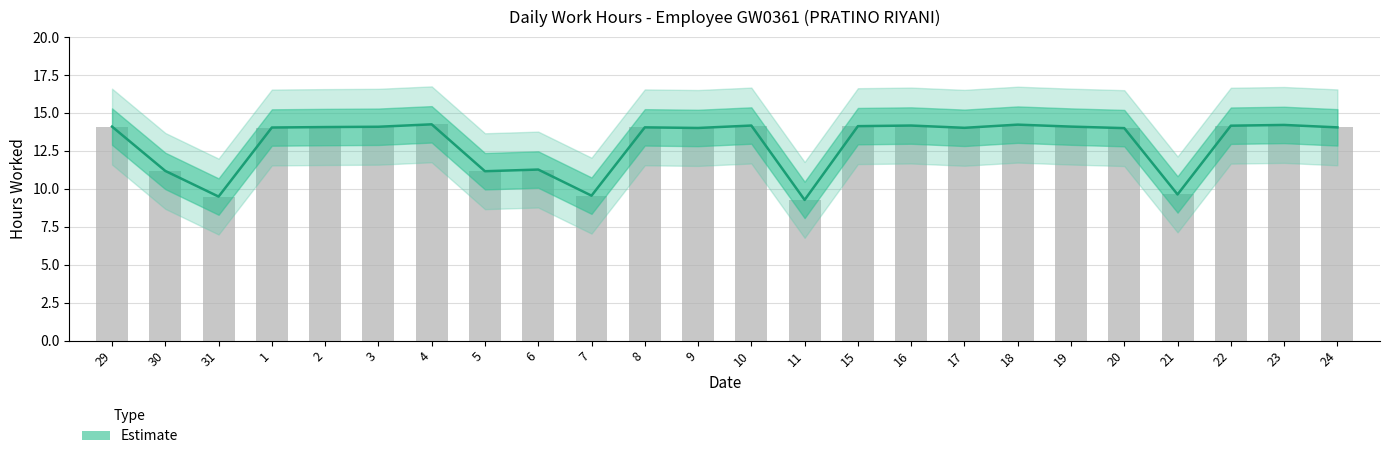

What is the value of the 7th bar from the left?

14.2